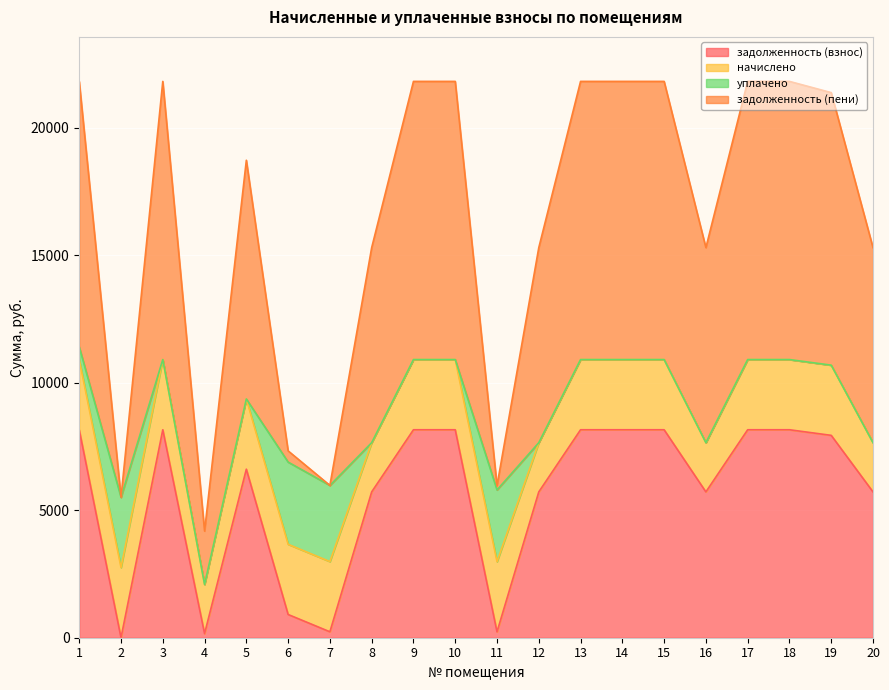

What is the total value across all series at 19?

21388.0